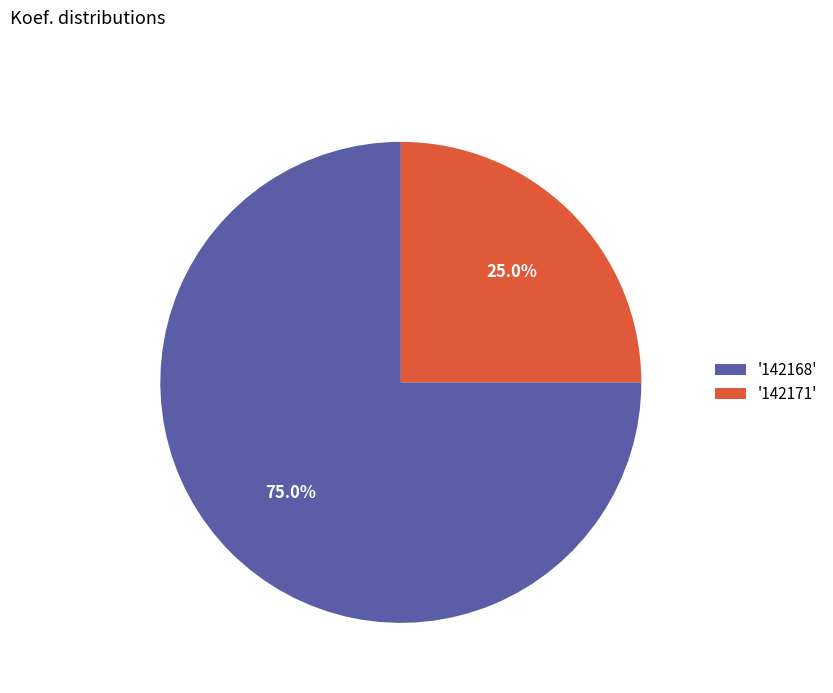

Rank the categories by value from lowest to highest.

'142171', '142168'